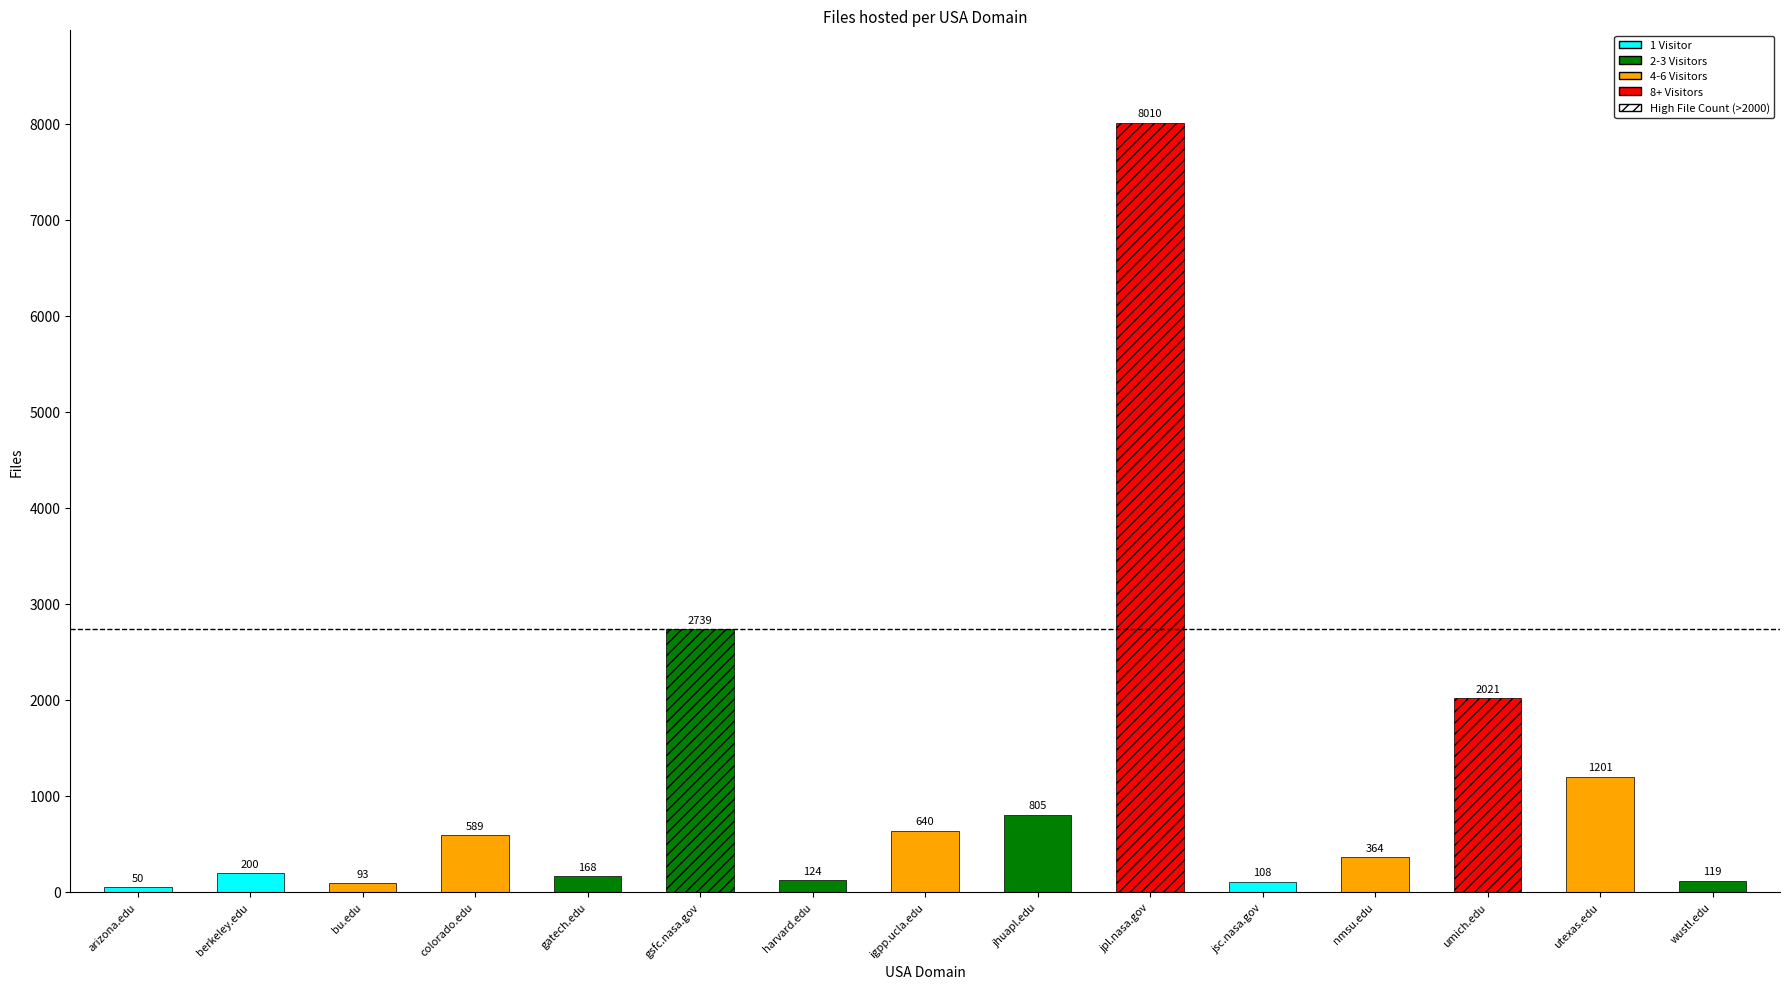

What is the difference between the values at jsc.nasa.gov and gsfc.nasa.gov?

2631